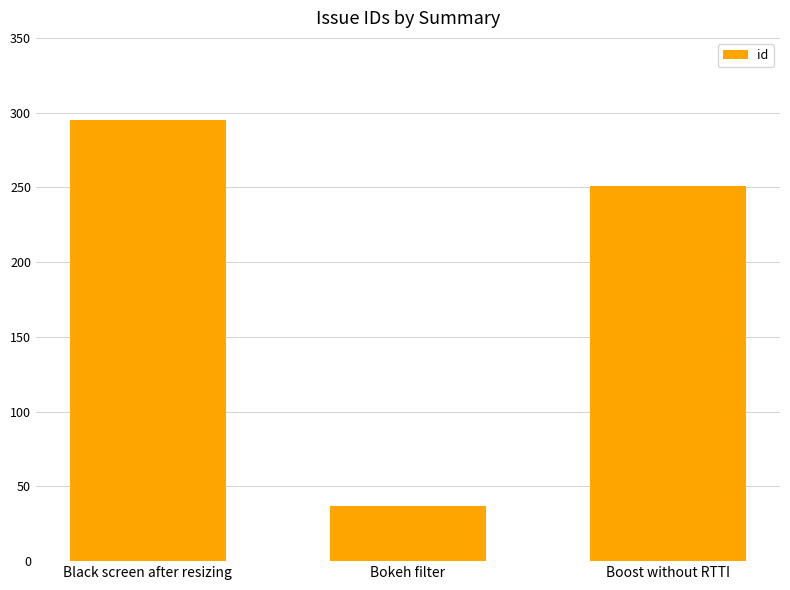

What is the label of the 3rd bar from the left?

Boost without RTTI